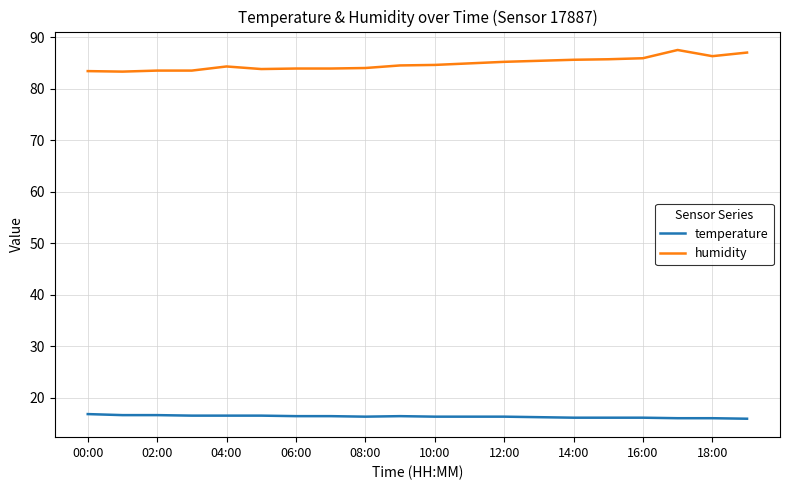

Rank the series by their maximum value, from highest to lowest.

humidity, temperature